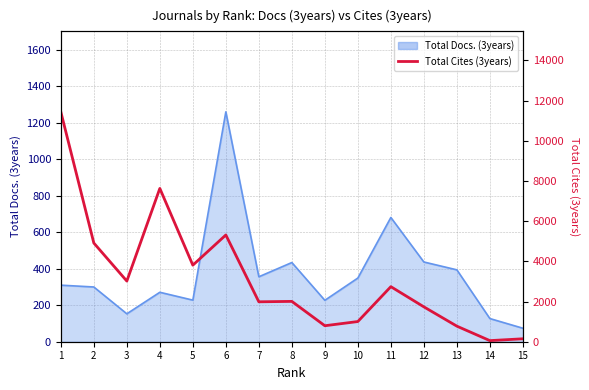

What is the approximate value at 2, to the nearest 10?

4910